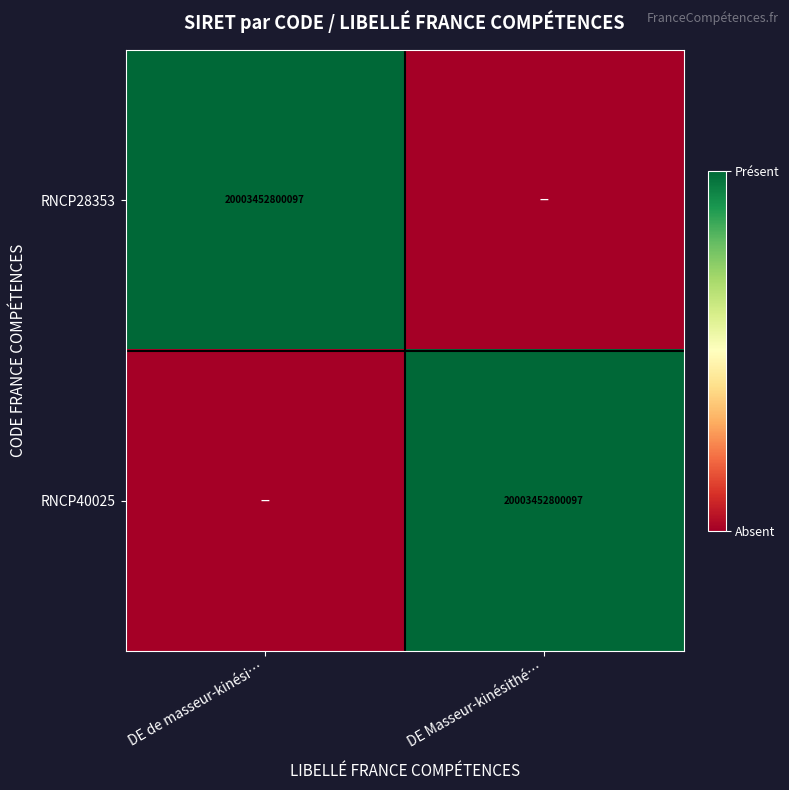

What is the total value across all series at DE Masseur-kinésithé…?

1